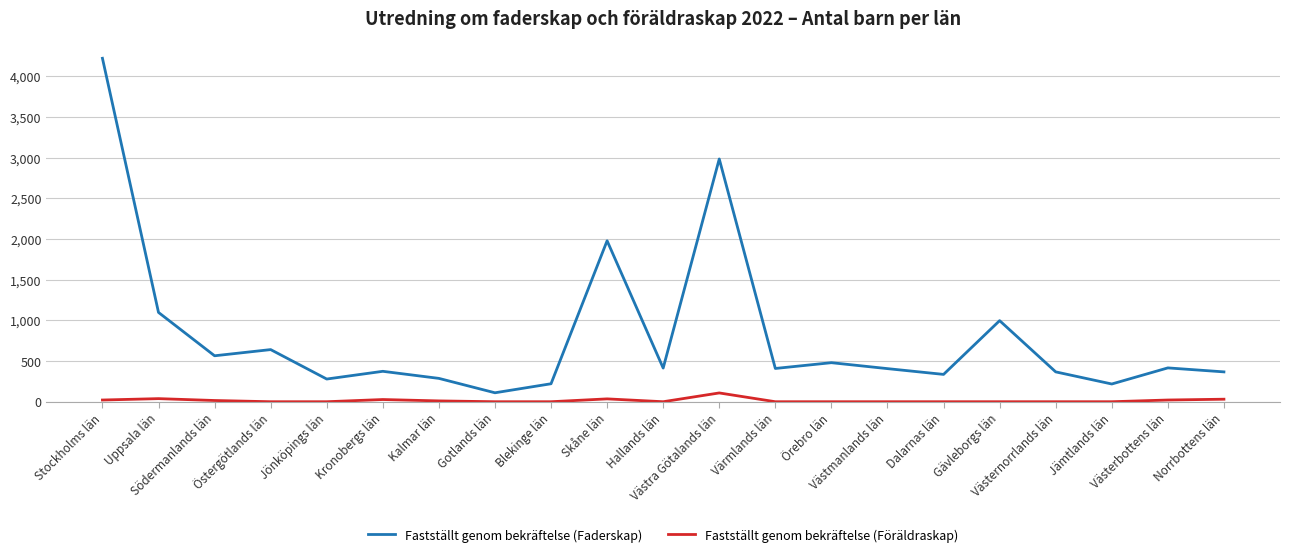

Which series changed the most between Skåne län and Norrbottens län?

Fastställt genom bekräftelse (Faderskap)